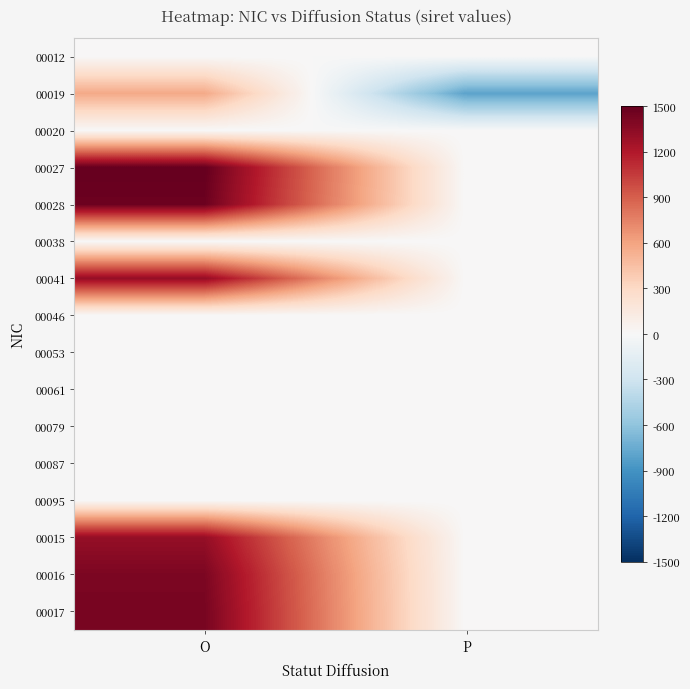

What is the spread (max minus min) of values at P?

800.0